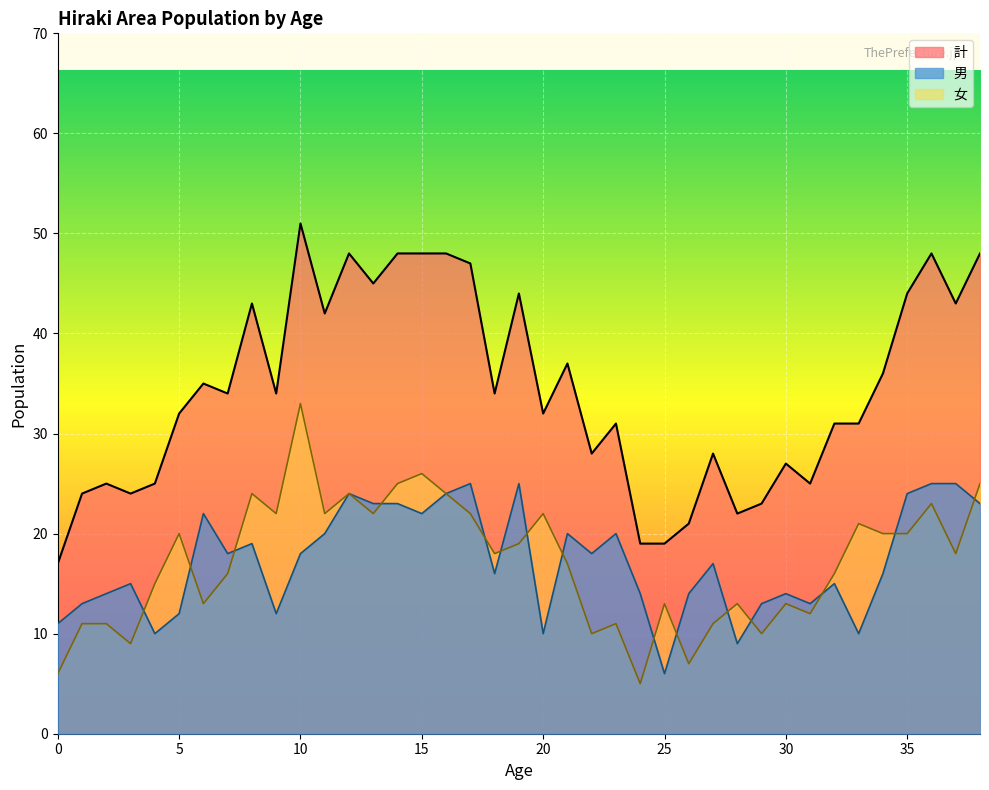

True or false: 男 and 女 cross at least once.

True